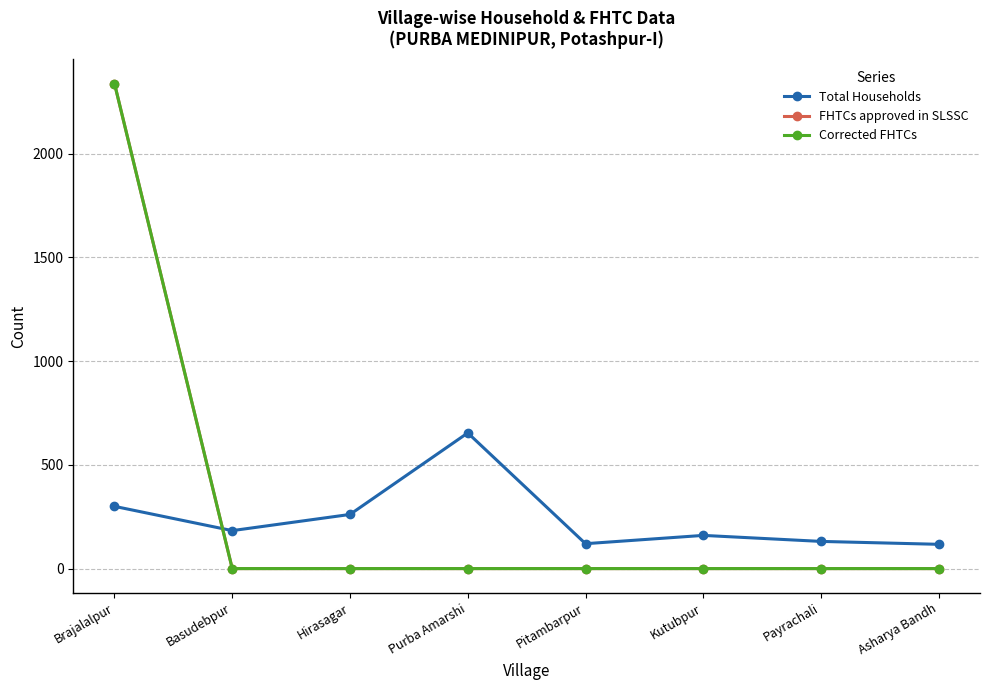

Which series ends up on top after the final intersection of Total Households and Corrected FHTCs?

Total Households